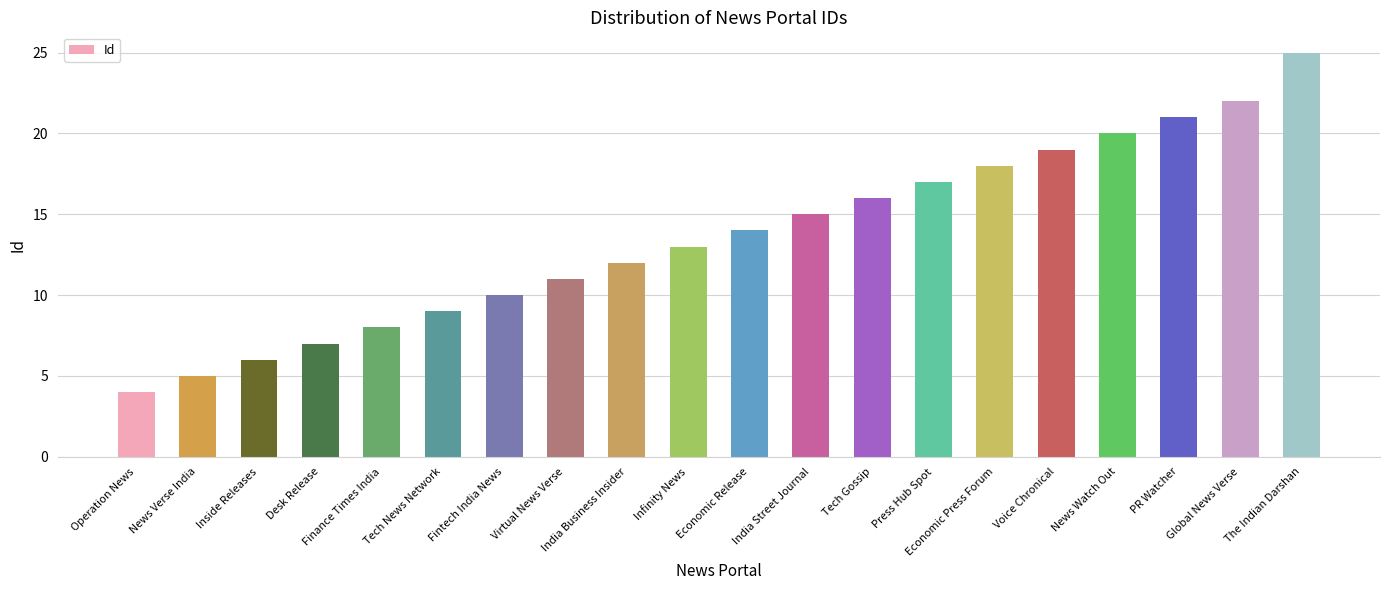

Approximately how many times larger is the value at Tech News Network compared to Global News Verse?

0.4